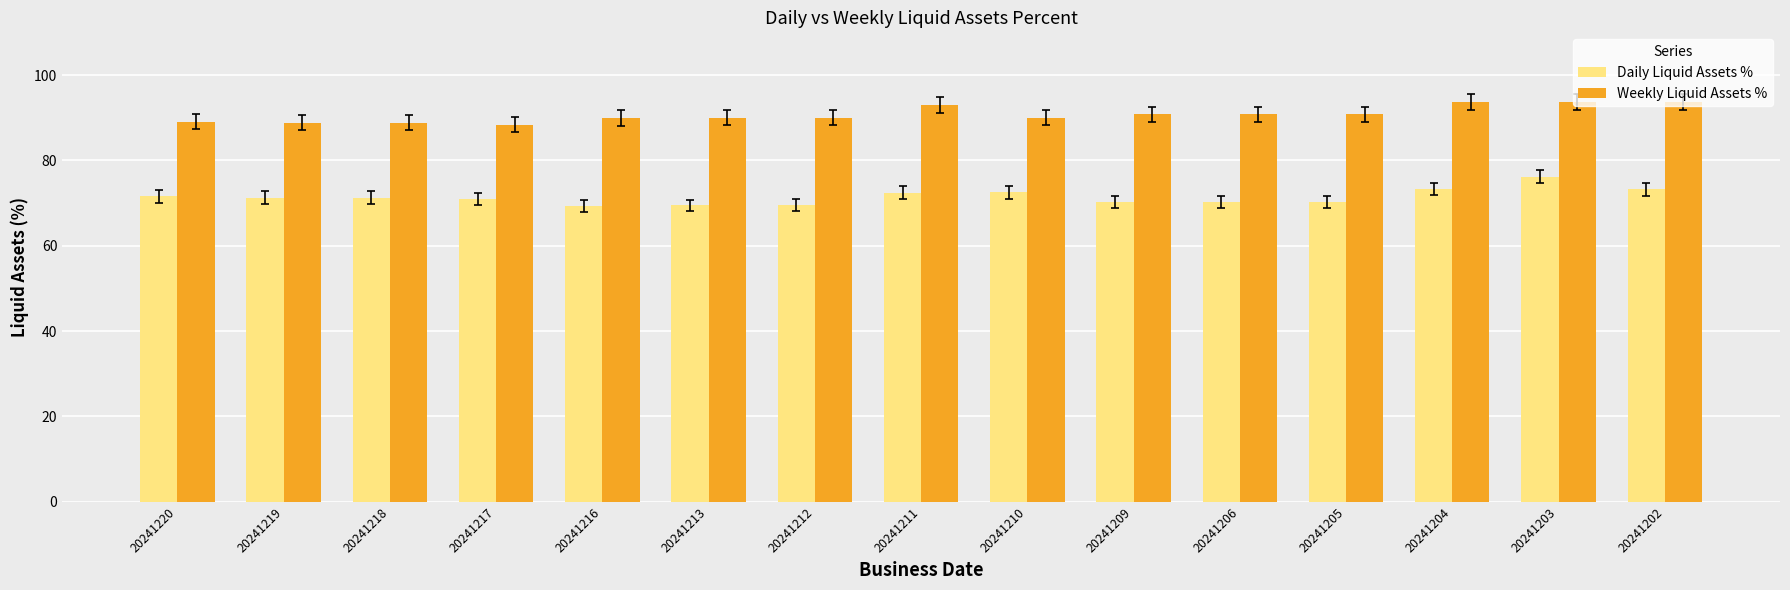

Does the chart contain any negative values?

No